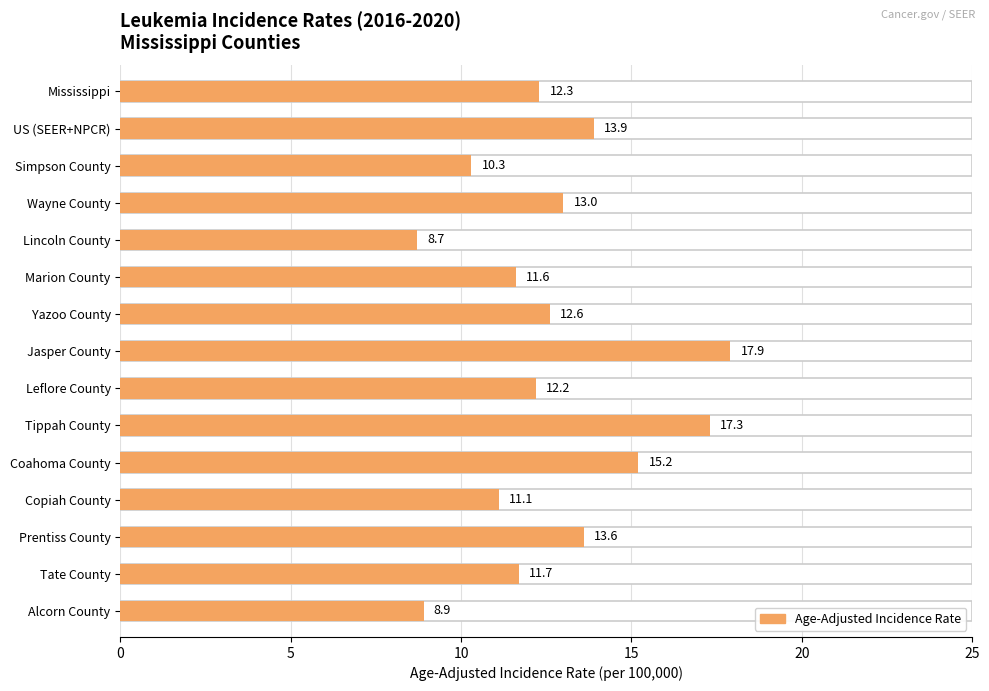

Which has a higher value, Copiah County or Mississippi?

Mississippi